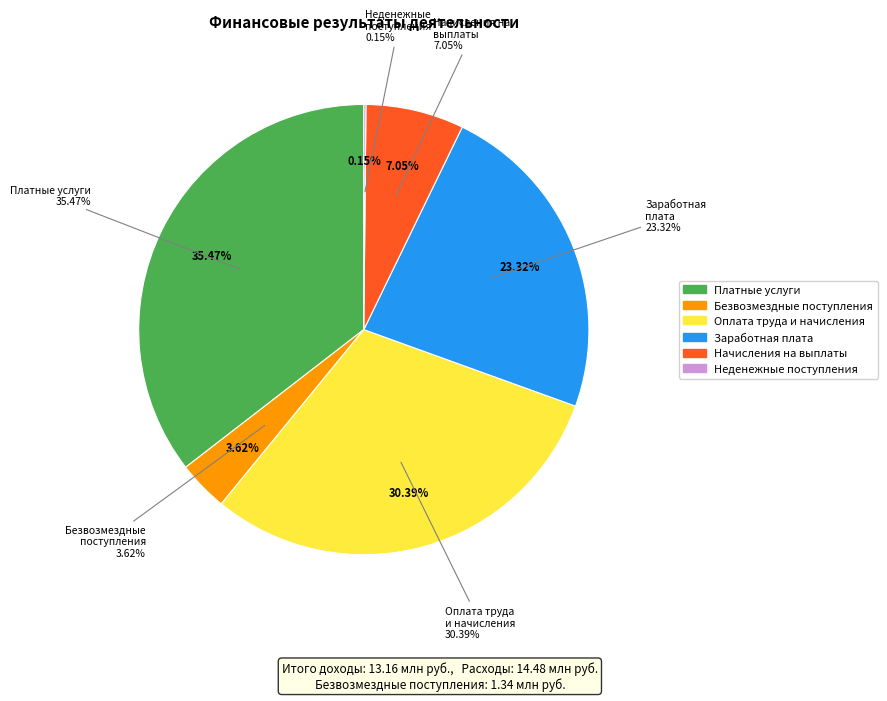

What percentage is NOT represented by Безвозмездные неденежные поступления?

99.8%